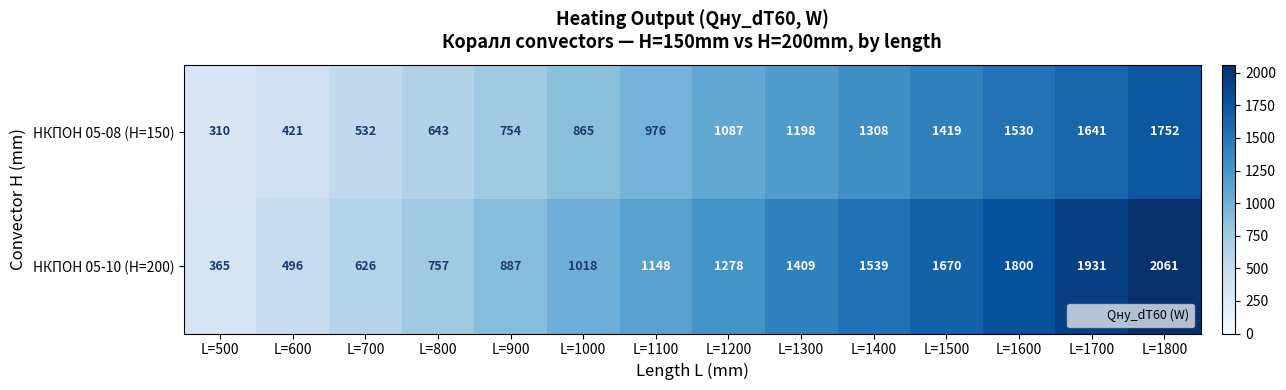

Between L=500 and L=1000, which series saw the biggest shift?

НКПОН 05-10 (H=200)